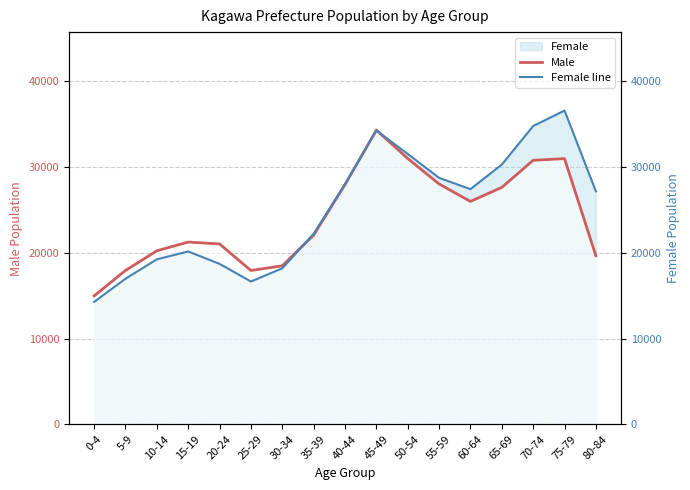

What is the difference between the highest and lowest values at 5-9?

964